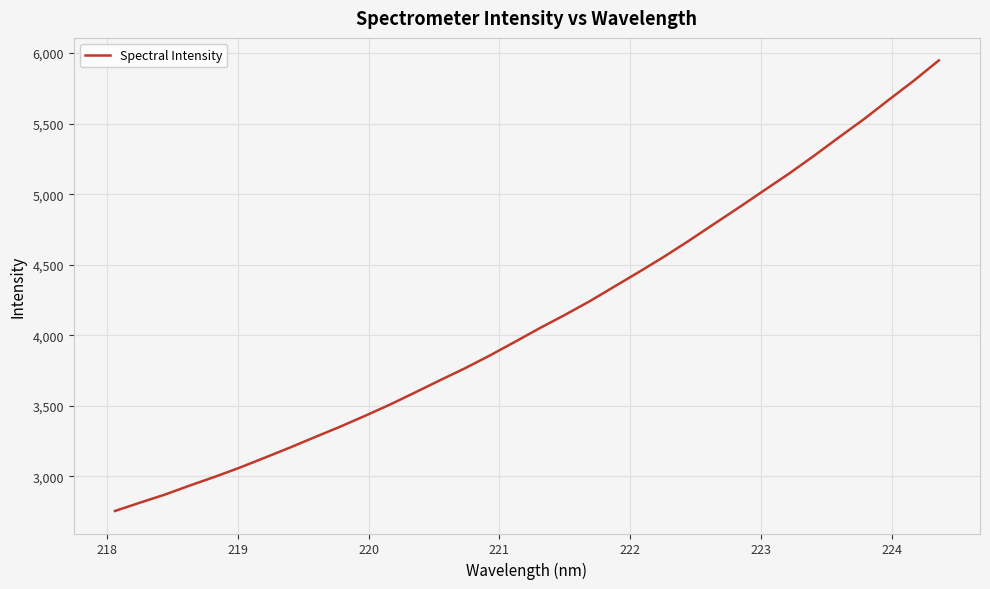

What is the smallest value displayed?

2755.3